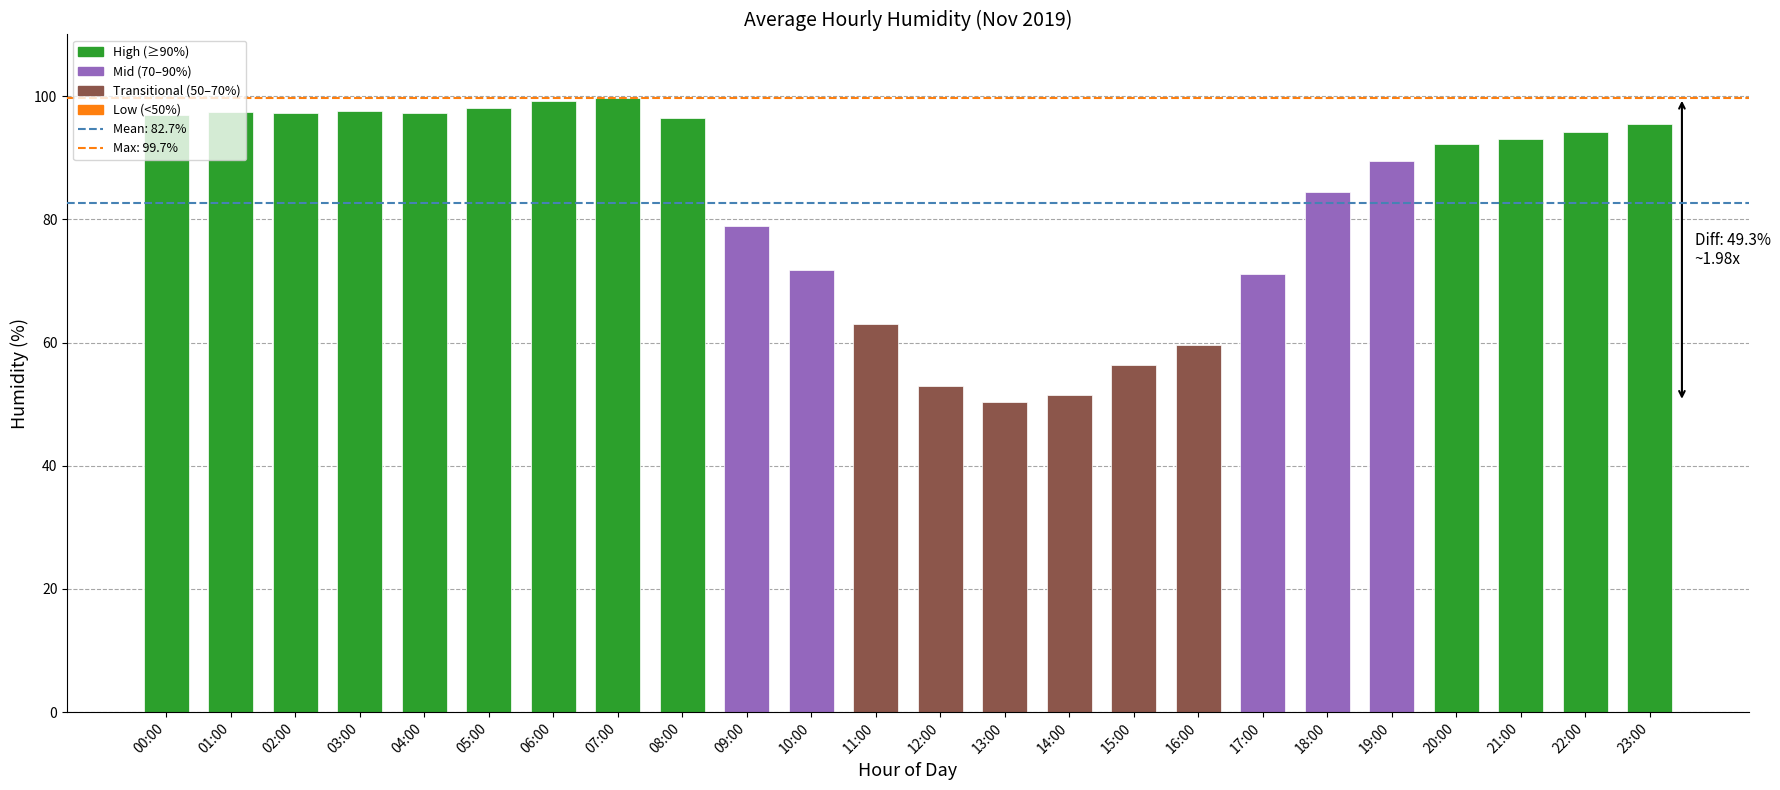

What is the approximate value at 11:00?

63.0